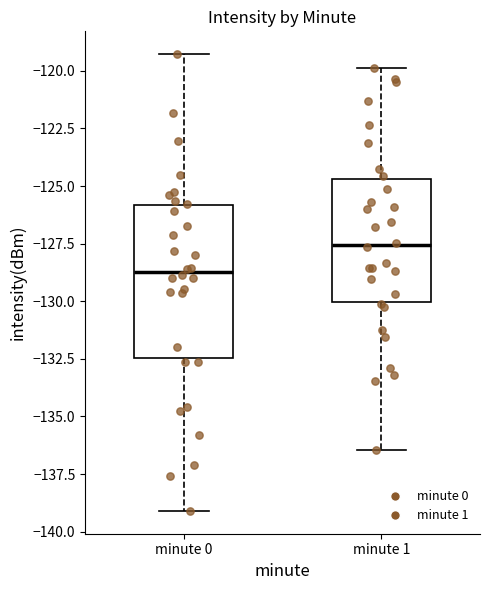

Which box's median line is the highest?

minute 1